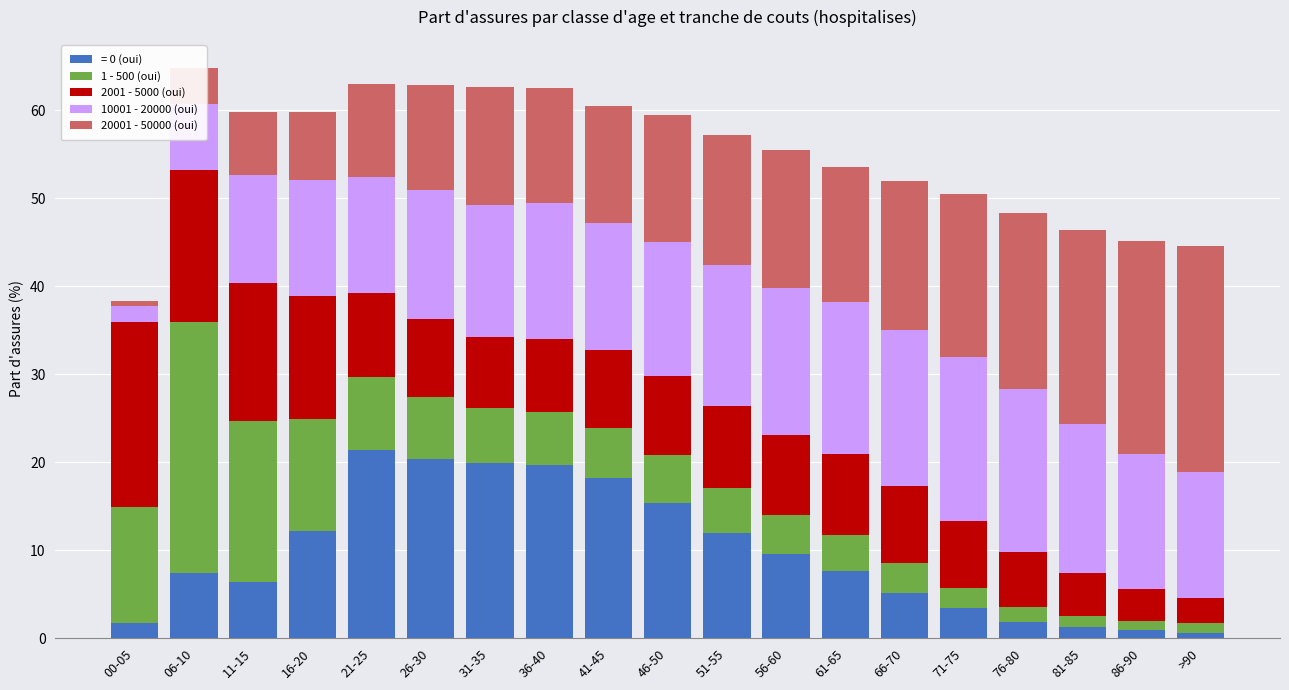

The value of = 0 (oui) at 61-65 is 2.8. True or false?

False